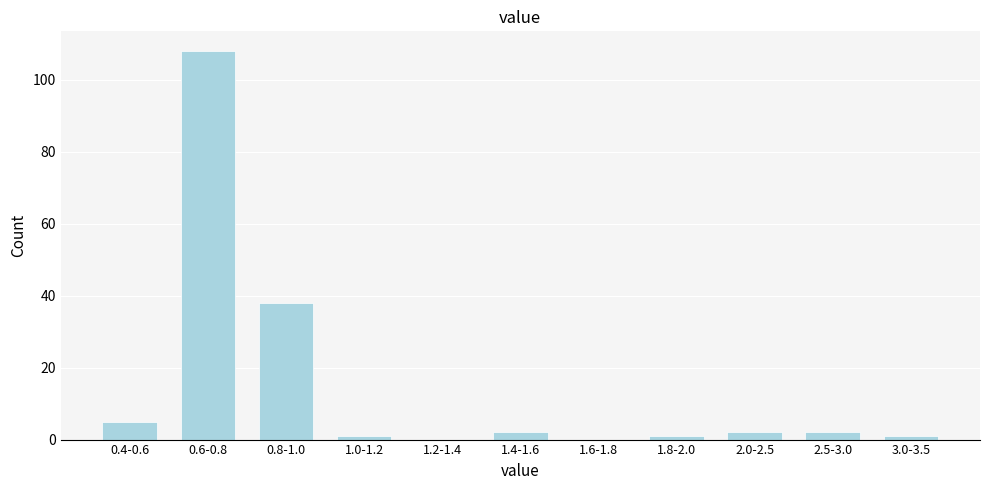

Reading left to right, transcribe all the data shown in this chart.

0.4-0.6=5	0.6-0.8=108	0.8-1.0=38	1.0-1.2=1	1.2-1.4=0	1.4-1.6=2	1.6-1.8=0	1.8-2.0=1	2.0-2.5=2	2.5-3.0=2	3.0-3.5=1